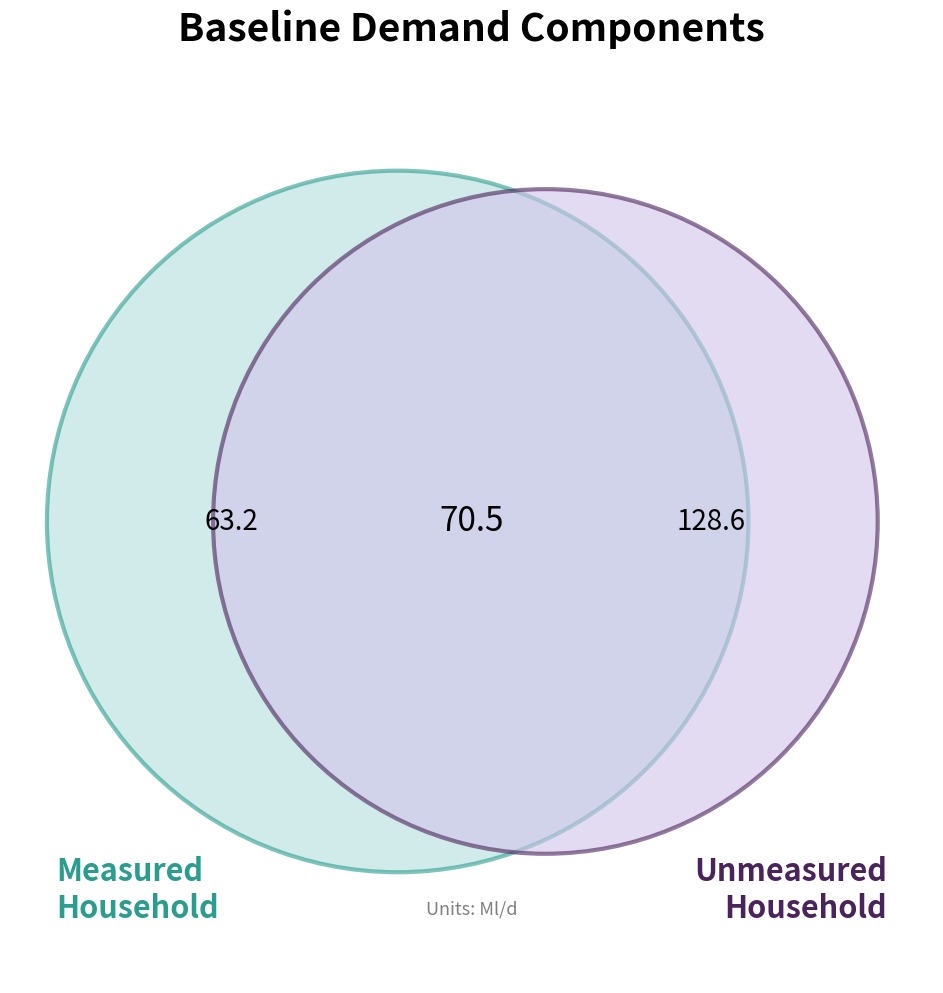

Is it true that Unmeasured Non-Household is 15% of the pie?

False